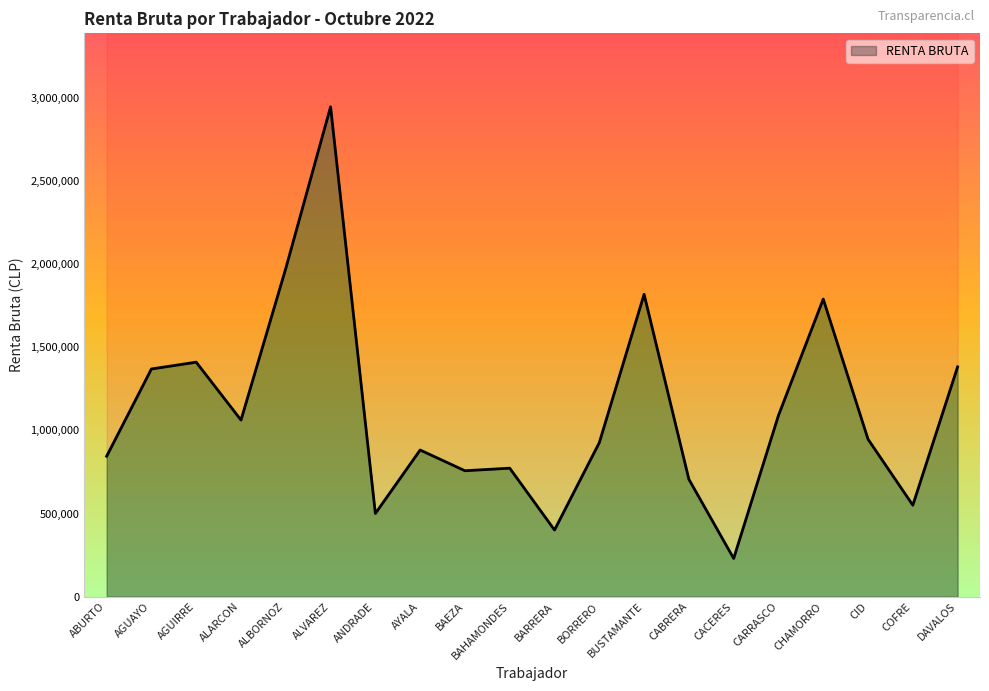

Reading left to right, transcribe all the data shown in this chart.

ABURTO=844135	AGUAYO=1368973	AGUIRRE=1409966	ALARCON=1061800	ALBORNOZ=1973702	ALVAREZ=2945352	ANDRADE=500183	AYALA=881800	BAEZA=757122	BAHAMONDES=772535	BARRERA=400871	BORRERO=926018	BUSTAMANTE=1817832	CABRERA=705800	CACERES=229745	CARRASCO=1089677	CHAMORRO=1789245	CID=946720	COFRE=550000	DAVALOS=1381800